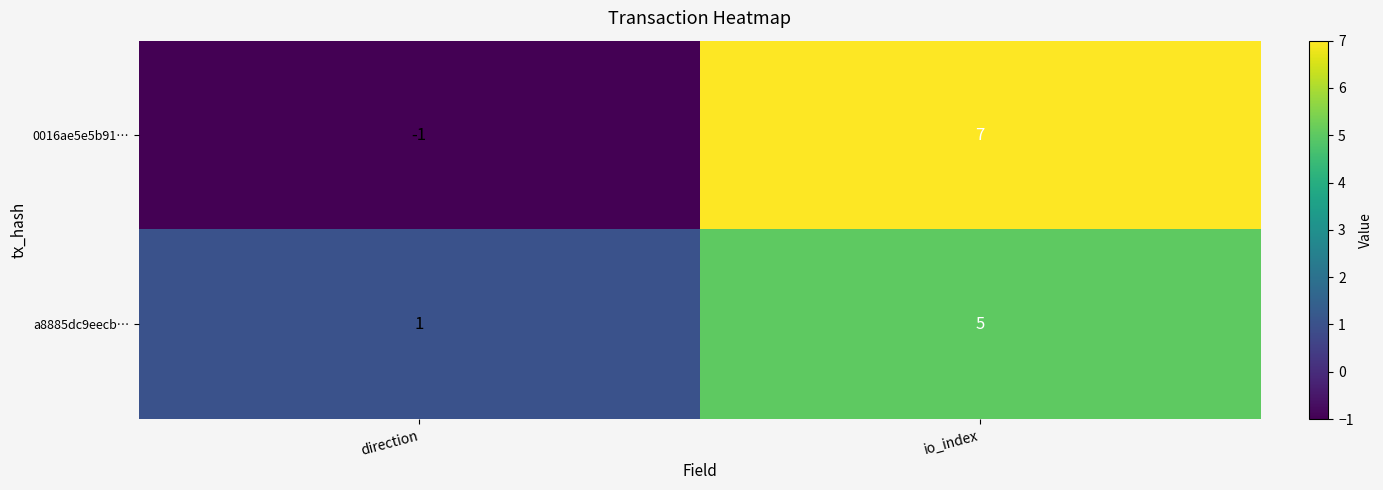

What is the sum of the 0016ae5e5b91… values at io_index and direction?

6